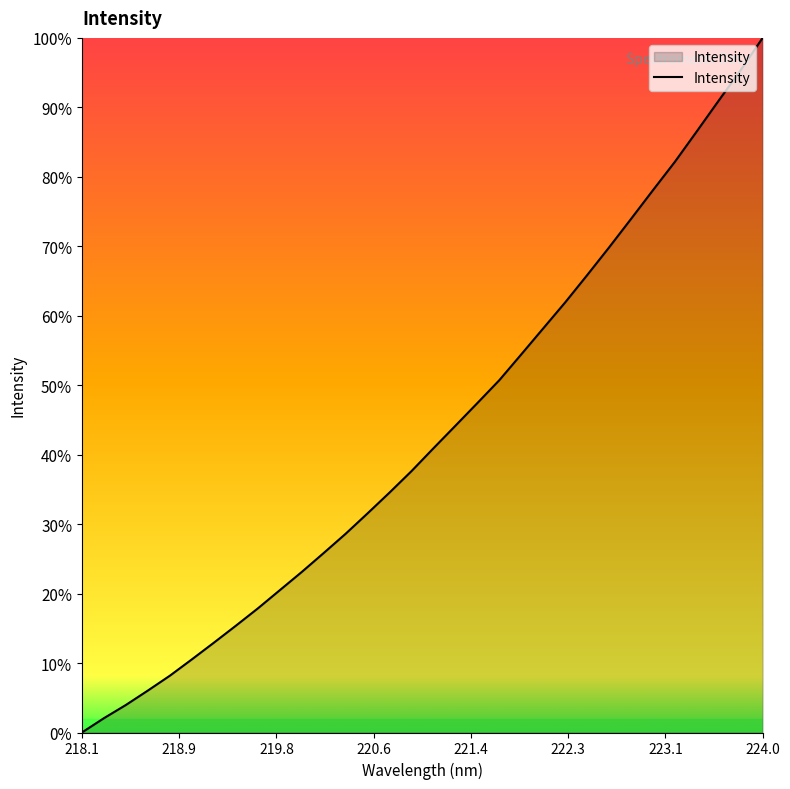

What is the greatest value displayed?

100.0